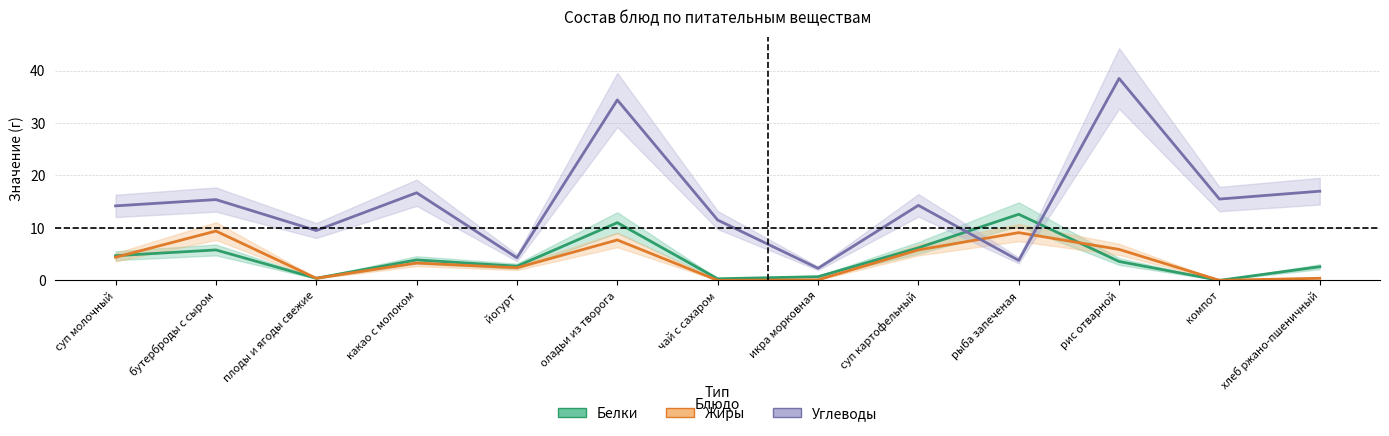

Reading right to left, transcribe all the data shown in this chart.

Белки: хлеб ржано-пшеничный=2.6	компот=0.0	рис отварной=3.6	рыба запеченая=12.6	суп картофельный=6.2	икра морковная=0.7	чай с сахаром=0.3	оладьи из творога=11.0	йогурт=2.7	какао с молоком=3.9	плоды и ягоды свежие=0.4	бутерброды с сыром=5.8	суп молочный=4.7
Жиры: хлеб ржано-пшеничный=0.4	компот=0.0	рис отварной=5.9	рыба запеченая=9.1	суп картофельный=5.8	икра морковная=0.1	чай с сахаром=0.0	оладьи из творога=7.7	йогурт=2.4	какао с молоком=3.3	плоды и ягоды свежие=0.4	бутерброды с сыром=9.4	суп молочный=4.4
Углеводы: хлеб ржано-пшеничный=17.0	компот=15.5	рис отварной=38.5	рыба запеченая=3.8	суп картофельный=14.3	икра морковная=2.3	чай с сахаром=11.5	оладьи из творога=34.4	йогурт=4.3	какао с молоком=16.7	плоды и ягоды свежие=9.5	бутерброды с сыром=15.4	суп молочный=14.2